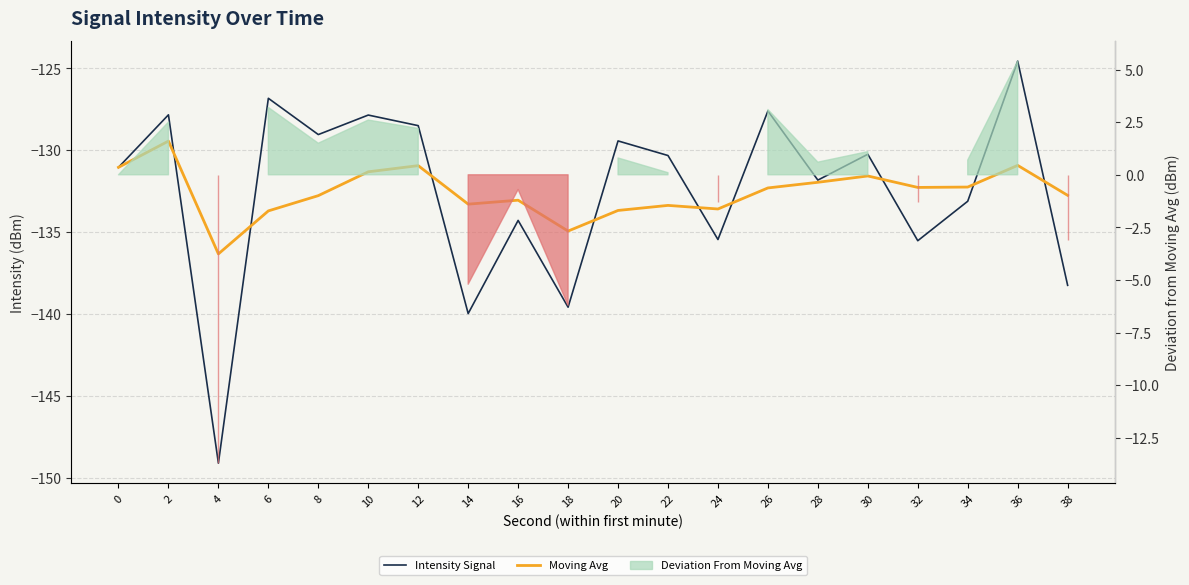

The Intensity Signal series shows -69.8 at 36. True or false?

False